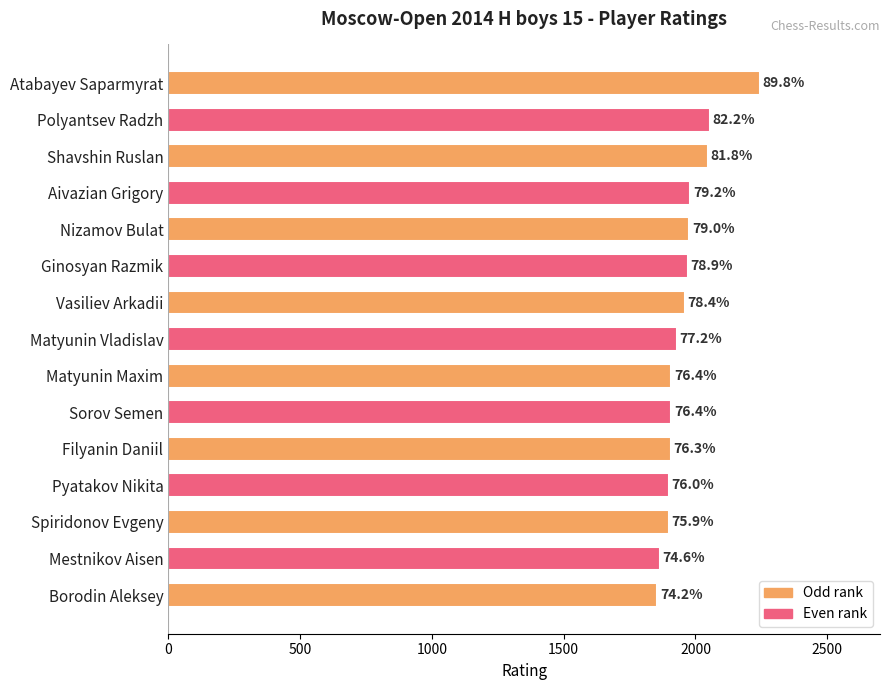

What is the average value?

1960